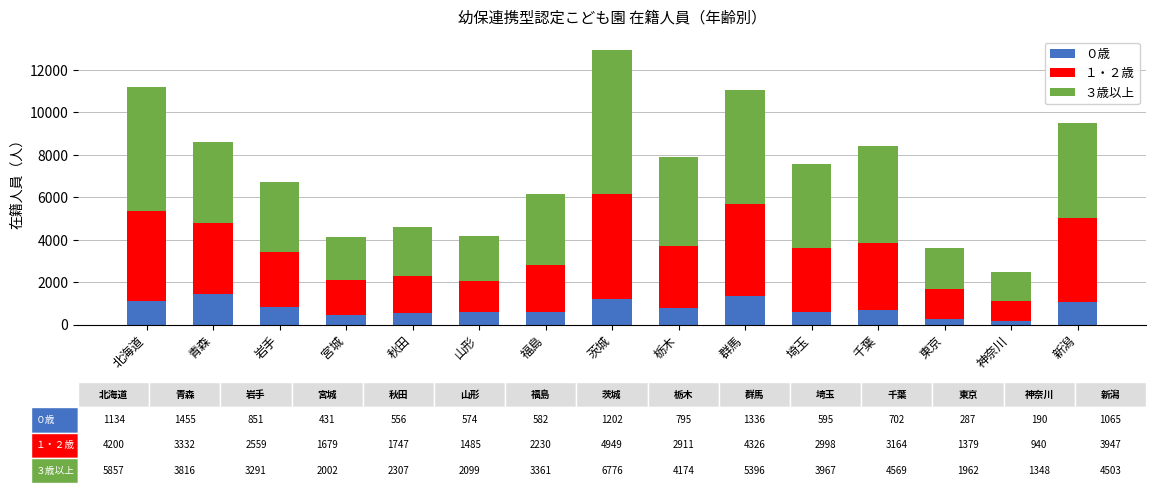

At which category is the sum across all series the highest?

茨城